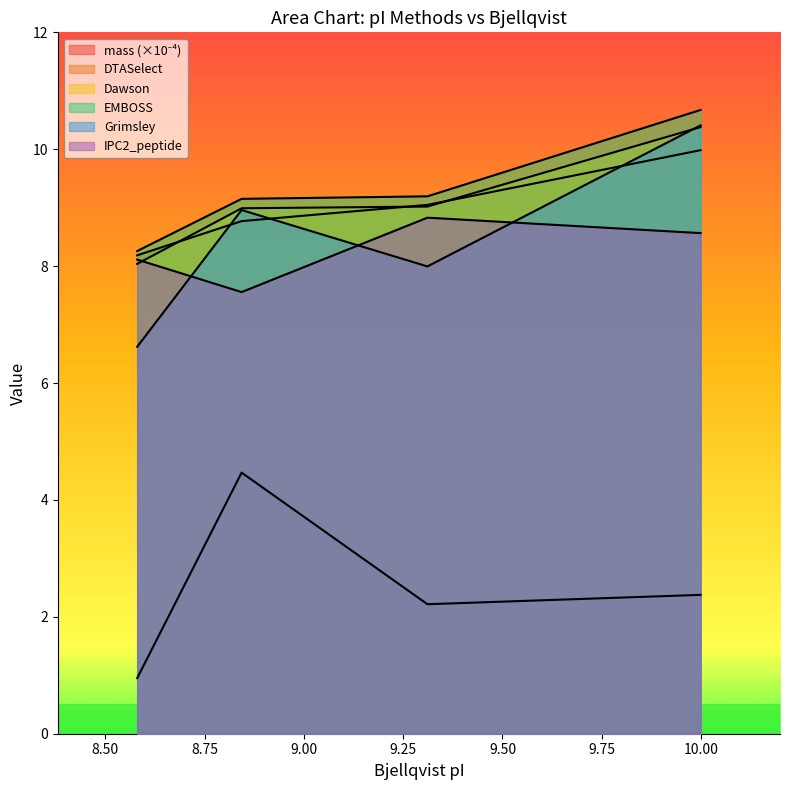

Reading right to left, list all the values displayed in this chart.

mass: 2.4	2.2	4.5	1.0
DTASelect: 10.0	9.0	8.8	8.2
Dawson: 10.4	9.0	9.0	8.0
EMBOSS: 10.7	9.2	9.2	8.3
Grimsley: 10.4	8.0	9.0	6.6
IPC2_peptide: 8.6	8.8	7.6	8.1